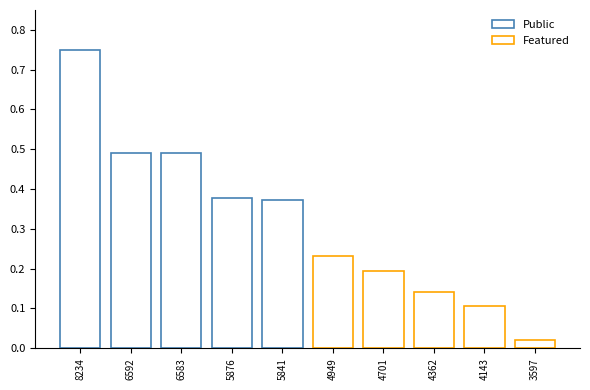

What is the sum of the Featured values at 4143 and 4362?

0.2